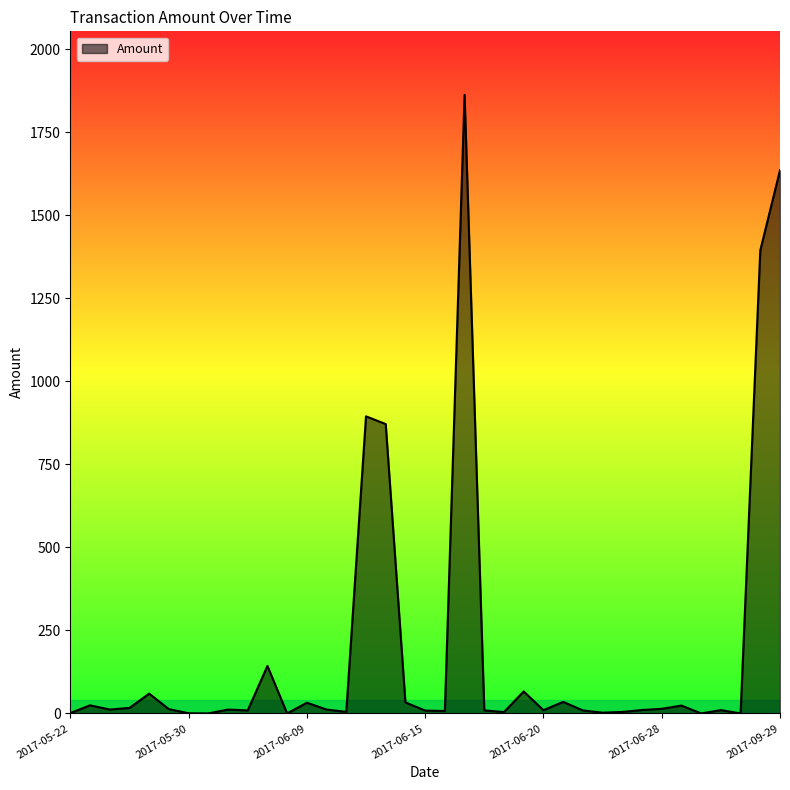

What is the greatest value displayed?

1862.0